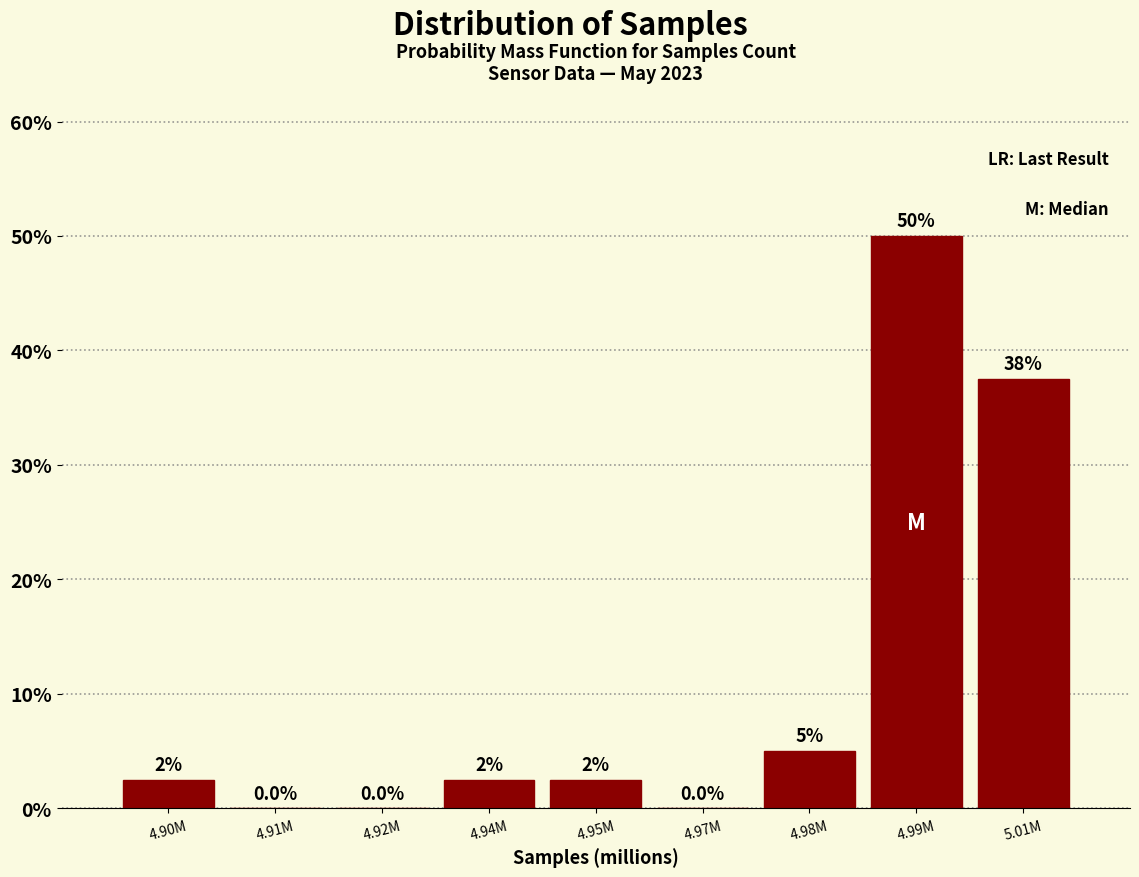

Reading left to right, extract all data points from this chart.

4.90M=2.5	4.91M=0.0	4.92M=0.0	4.94M=2.5	4.95M=2.5	4.97M=0.0	4.98M=5.0	4.99M=50.0	5.01M=37.5